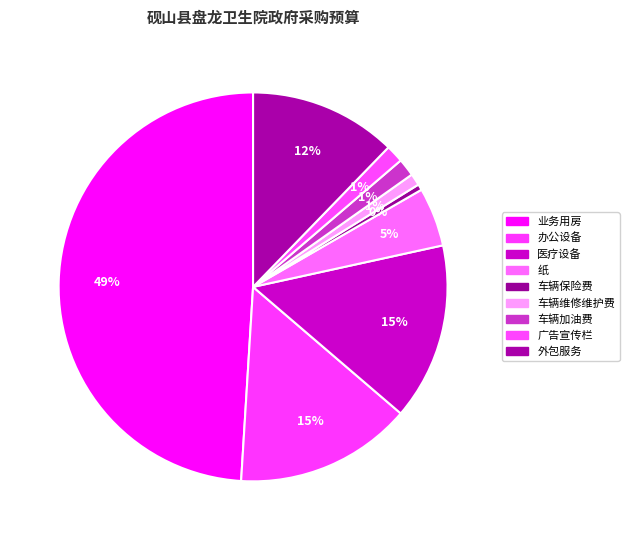

Which category has the biggest portion of the pie?

业务用房